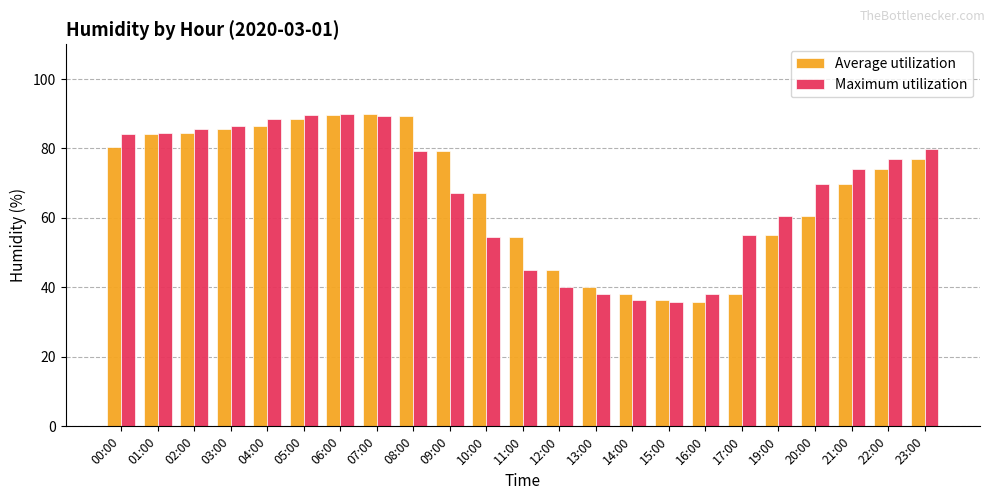

At how many categories does at least one series exceed 42?

19